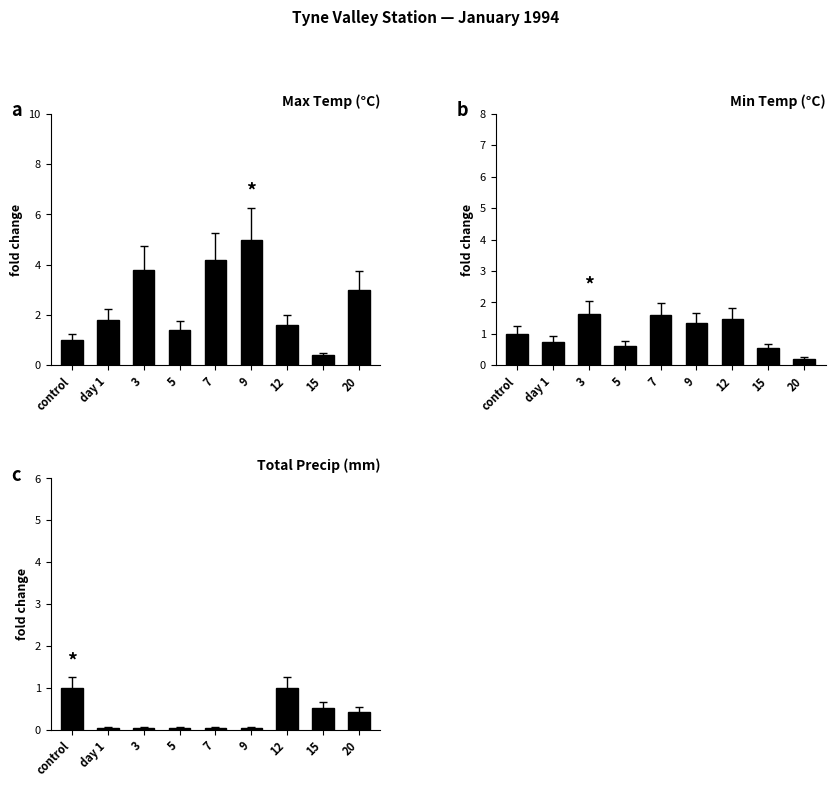

What position from the left is 5?

4